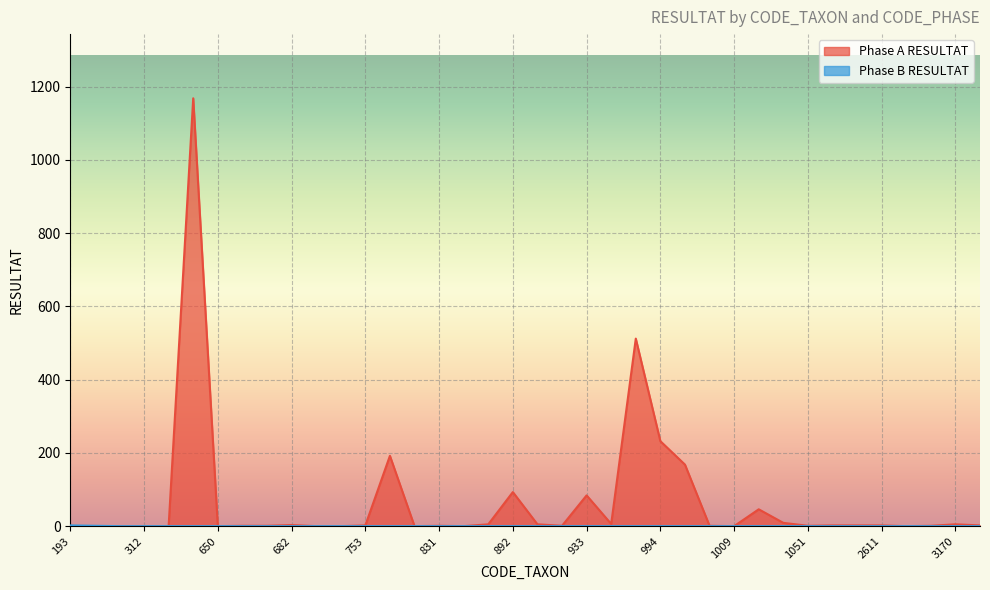

Reading left to right, list all the values displayed in this chart.

Phase A RESULTAT: 193=0	200=0	212=0	312=0	363=0	457=1168	650=0	657=1	658=1	682=3	696=0	735=0	753=2	807=192	819=0	831=1	880=0	887=5	892=93	906=5	908=1	933=84	972=6	978=512	994=232	997=168	1004=1	1009=0	1028=46	1043=9	1051=1	1055=2	1089=2	2611=2	3110=0	3168=1	3170=5	9794=2
Phase B RESULTAT: 193=2	200=1	212=0	312=0	363=0	457=0	650=0	657=0	658=0	682=0	696=0	735=0	753=0	807=0	819=0	831=0	880=0	887=0	892=0	906=0	908=0	933=0	972=0	978=0	994=0	997=0	1004=0	1009=0	1028=0	1043=0	1051=0	1055=0	1089=0	2611=0	3110=0	3168=0	3170=0	9794=0